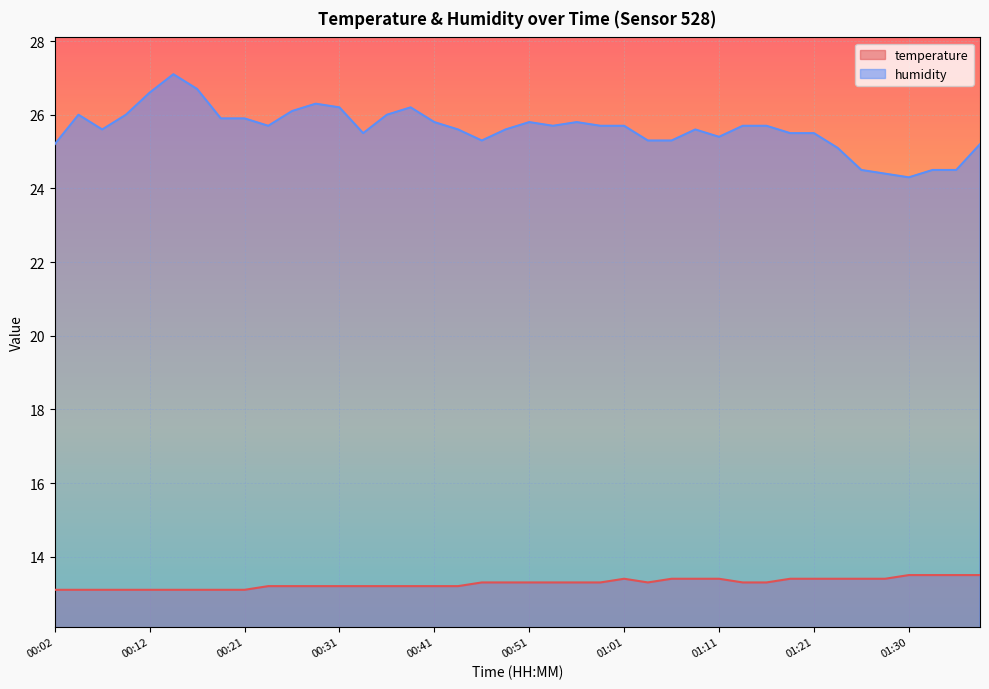

Which series has the largest total across all categories?

humidity